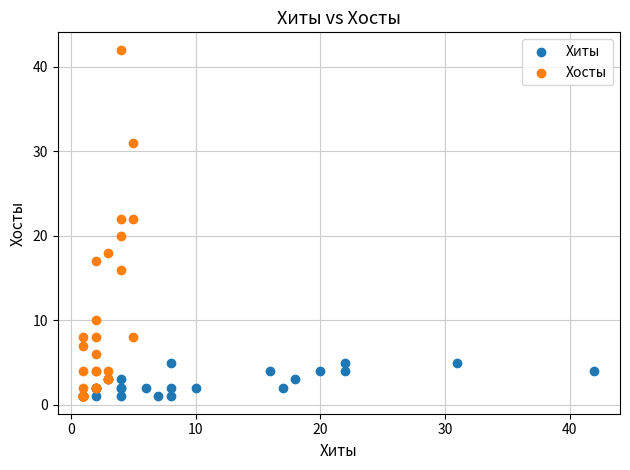

Which series has the largest Y range (max minus min)?

Хосты